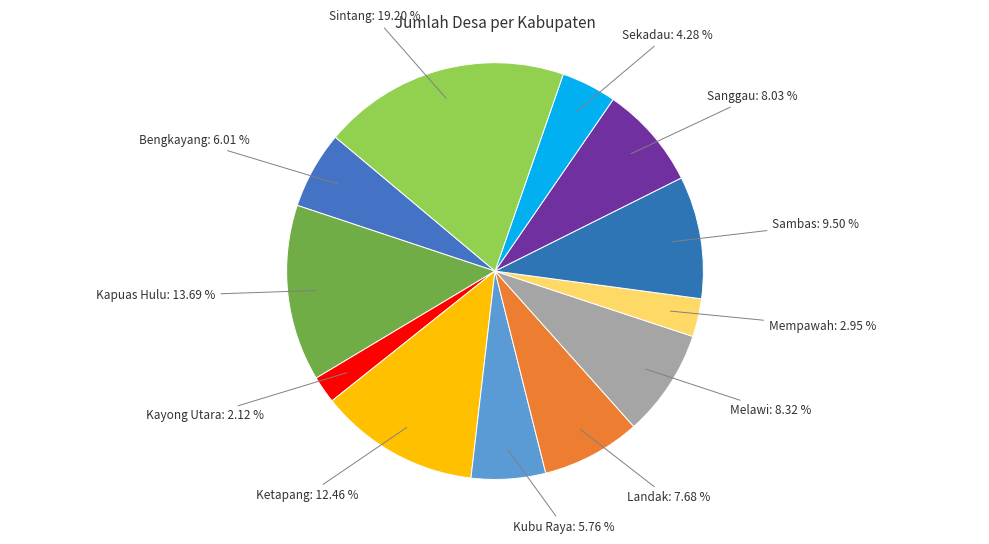

To the nearest percent, what portion does Sintang represent?

19%